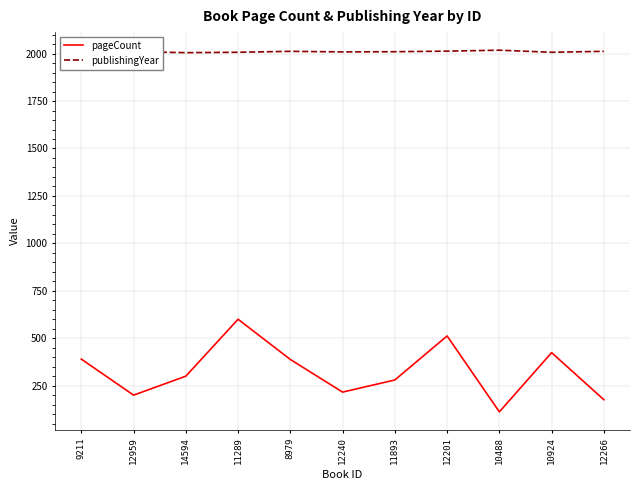

What is the difference between the second highest and second lowest values in the publishingYear series?

10